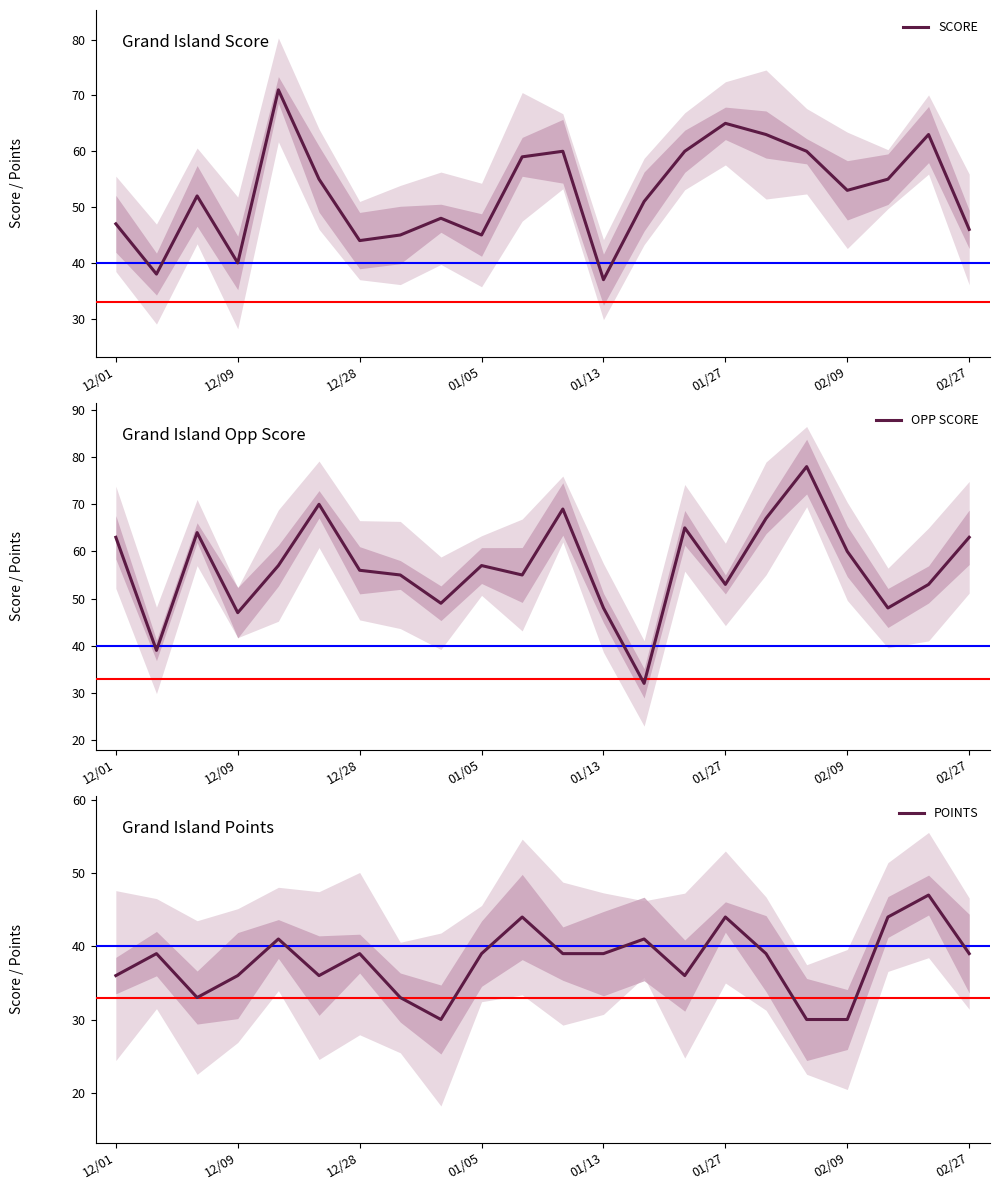

What is the value of the OPP SCORE point at the 22nd from the left?

63